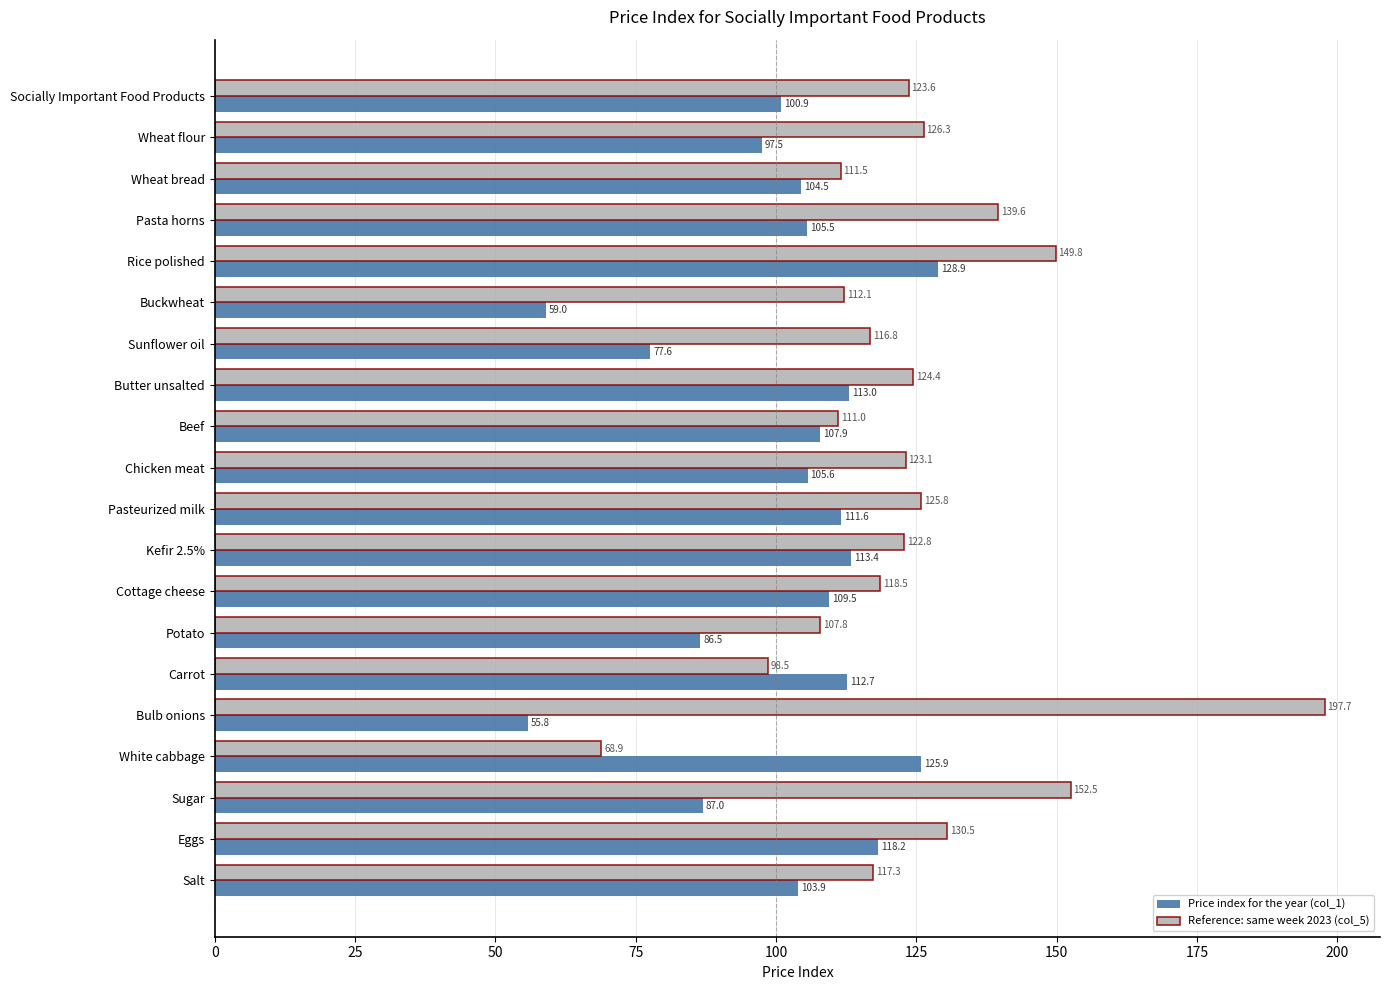

What is the spread (max minus min) of values at White cabbage?

57.0